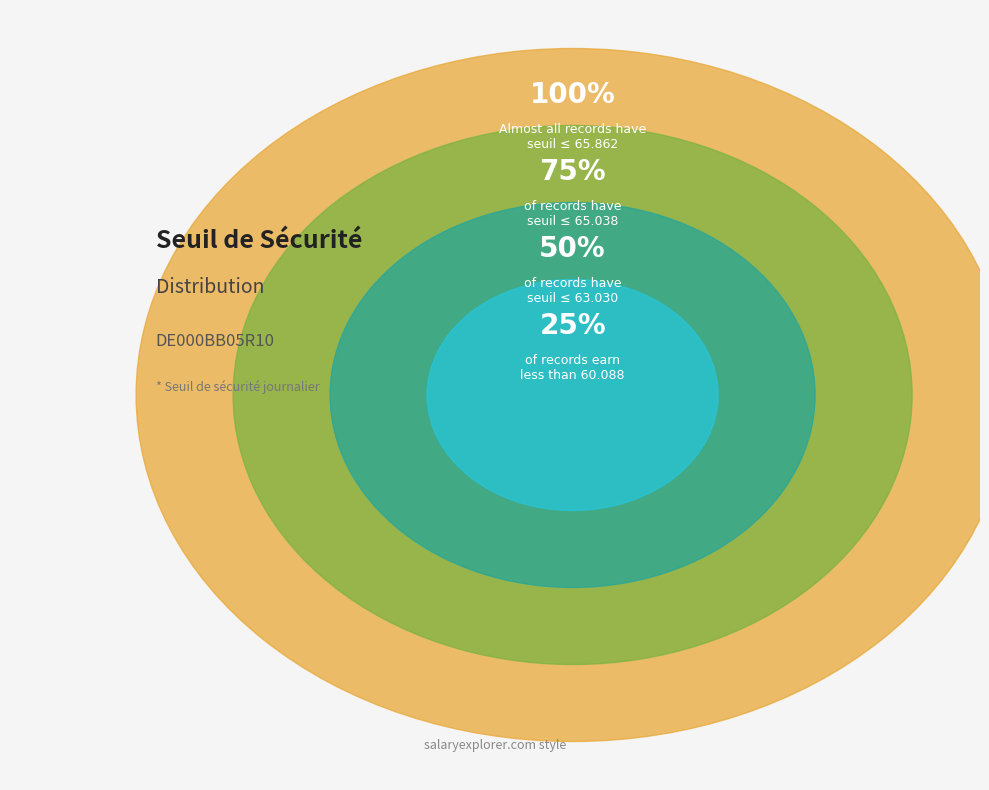

Do 25 and 14 together represent more than half of the pie?

No